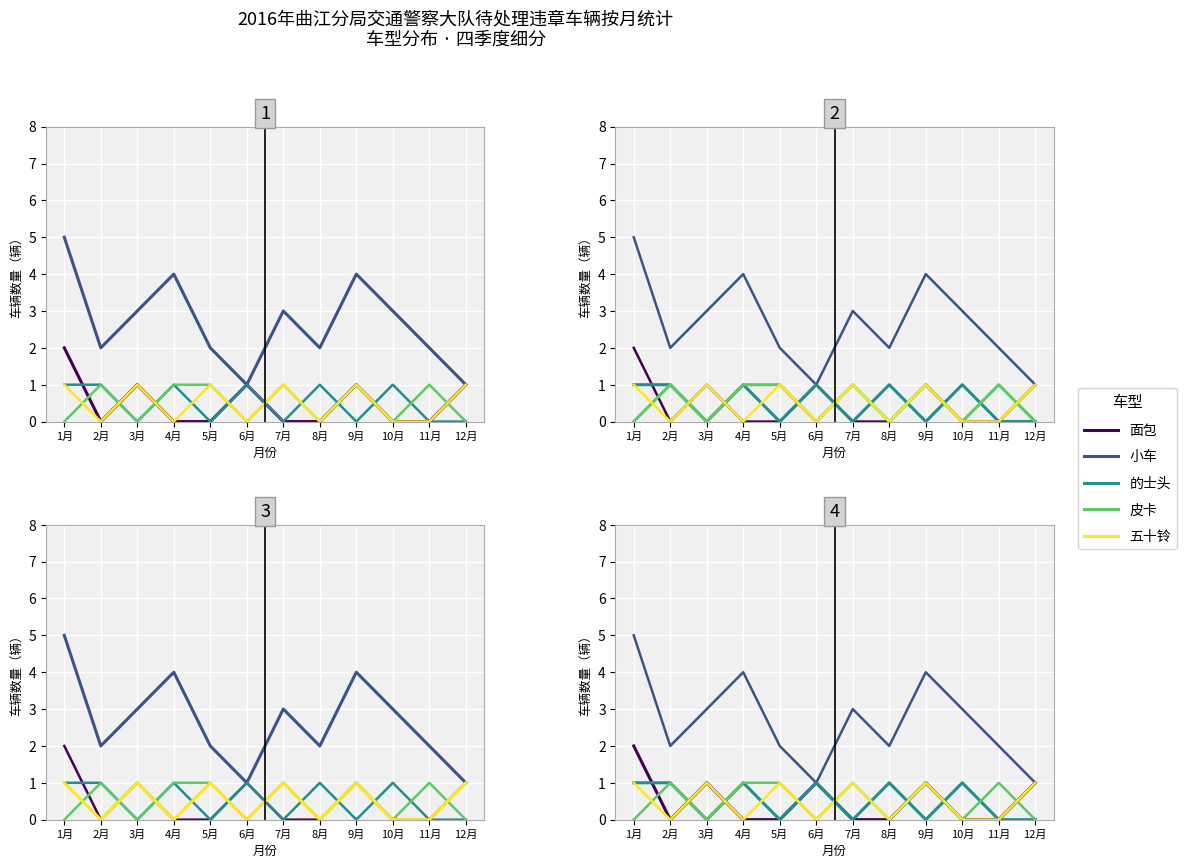

The 的士头 series shows 0 at 9月. True or false?

True